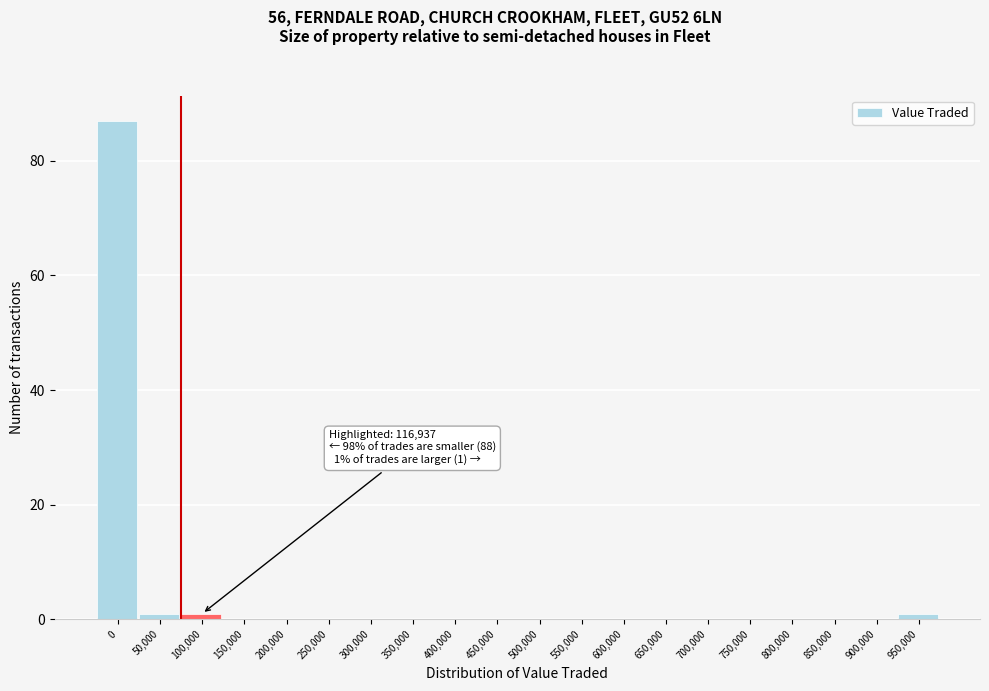

Reading right to left, transcribe all the data shown in this chart.

950,000=1	900,000=0	850,000=0	800,000=0	750,000=0	700,000=0	650,000=0	600,000=0	550,000=0	500,000=0	450,000=0	400,000=0	350,000=0	300,000=0	250,000=0	200,000=0	150,000=0	100,000=1	50,000=1	0=87